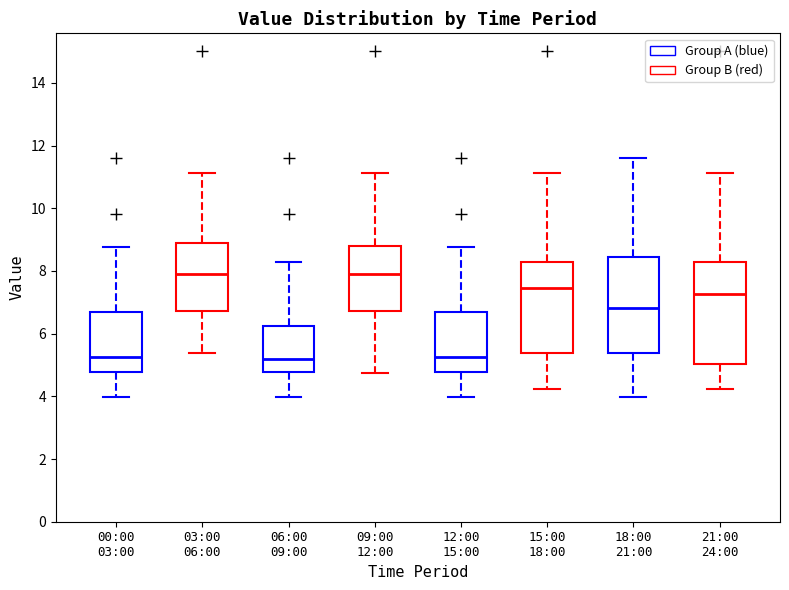

Where is the lower edge of the box for 00:00 03:00 on the y-axis? The values are not printed on the chart, so give them approximately, as read against the axis.

4.8